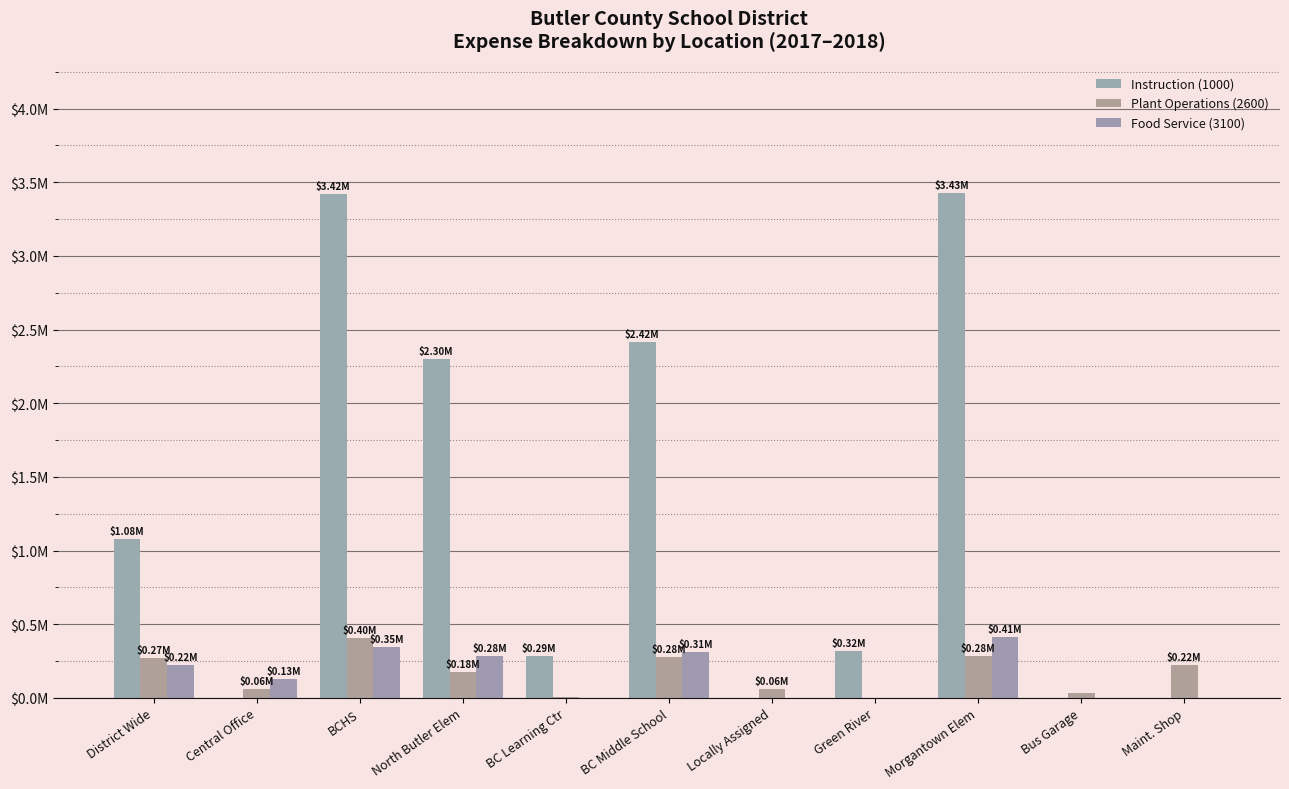

Reading left to right, transcribe all the data shown in this chart.

Instruction (1000): District Wide=1077375.8	Central Office=0.0	BCHS=3419097.0	North Butler Elem=2300948.9	BC Learning Ctr=286982.3	BC Middle School=2415402.6	Locally Assigned=0.0	Green River=318146.8	Morgantown Elem=3427795.6	Bus Garage=0.0	Maint. Shop=0.0
Plant Operations (2600): District Wide=270795.1	Central Office=58852.5	BCHS=403536.3	North Butler Elem=177300.2	BC Learning Ctr=4152.7	BC Middle School=278158.8	Locally Assigned=59151.0	Green River=0.0	Morgantown Elem=281739.9	Bus Garage=35560.6	Maint. Shop=222741.2
Food Service (3100): District Wide=224021.4	Central Office=129916.2	BCHS=347343.9	North Butler Elem=284121.5	BC Learning Ctr=0.0	BC Middle School=312189.4	Locally Assigned=0.0	Green River=0.0	Morgantown Elem=413413.5	Bus Garage=0.0	Maint. Shop=0.0